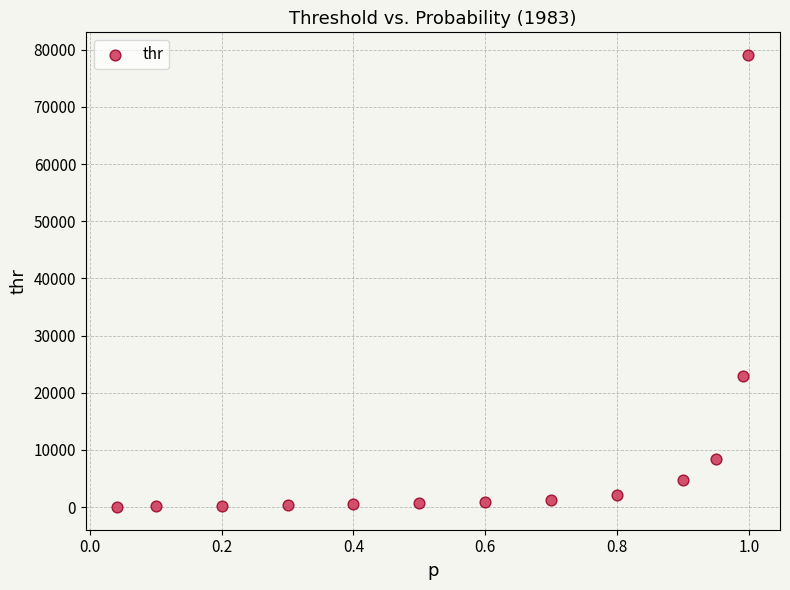

What Y value in the scatter plot is closest to 39551?

22924.7